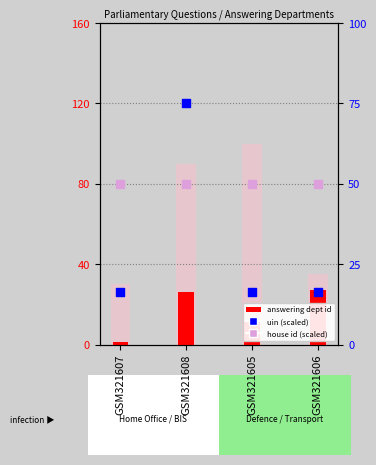

Is the value of house id (scaled) at GSM321607 greater than the value of answering dept id at GSM321606?

Yes